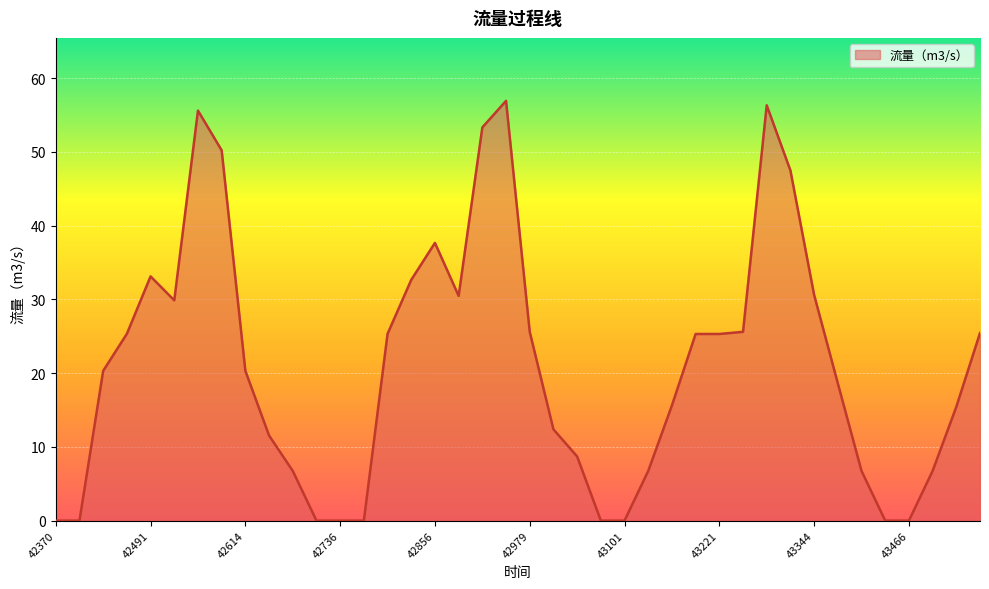

What is the greatest value displayed?

56.9